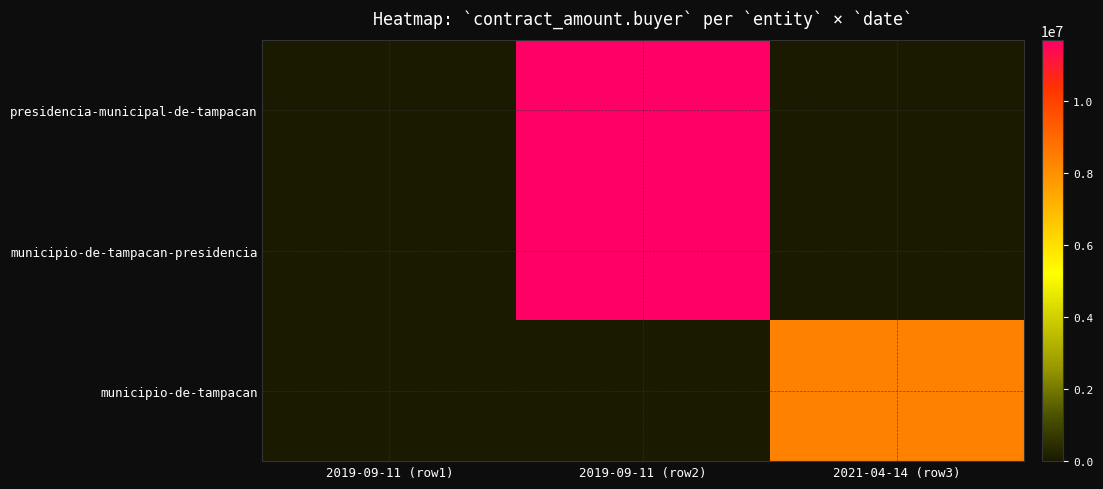

Rank the series by their maximum value, from highest to lowest.

presidencia-municipal-de-tampacan, municipio-de-tampacan-presidencia, municipio-de-tampacan